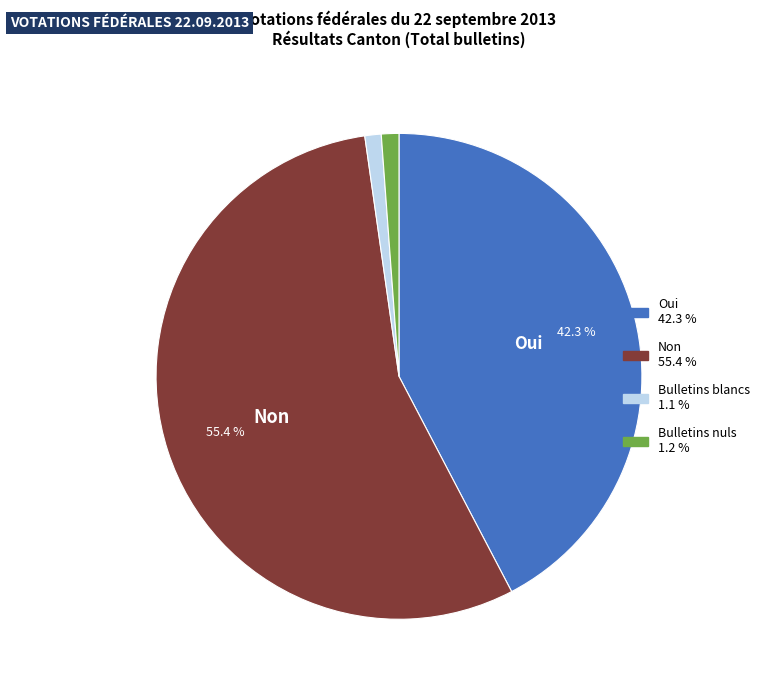

What is the largest slice in the pie chart?

Non